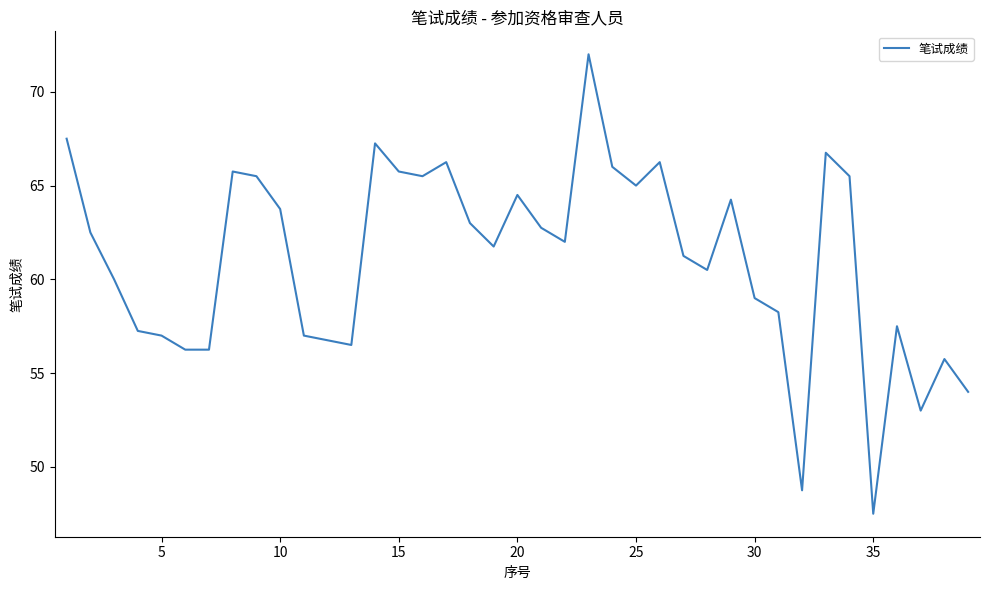

What is the difference between the maximum and minimum values?

24.5